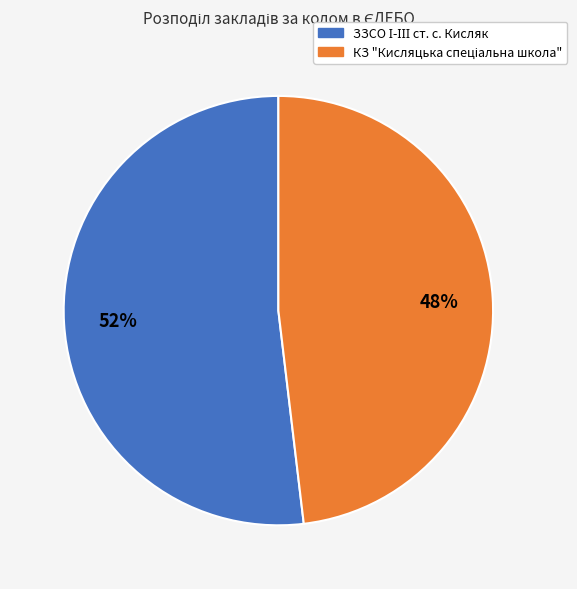

To the nearest percent, what is the difference between the largest and smallest slice percentages?

4%